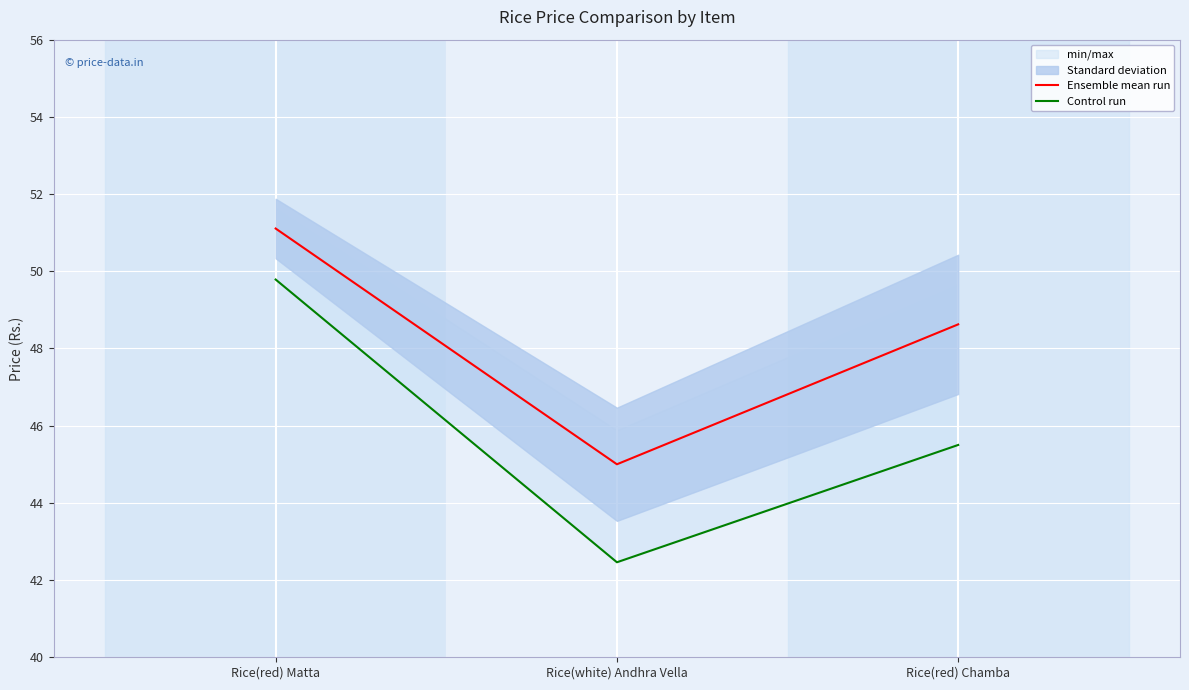

At which category is the sum across all series the highest?

Rice(red) Matta